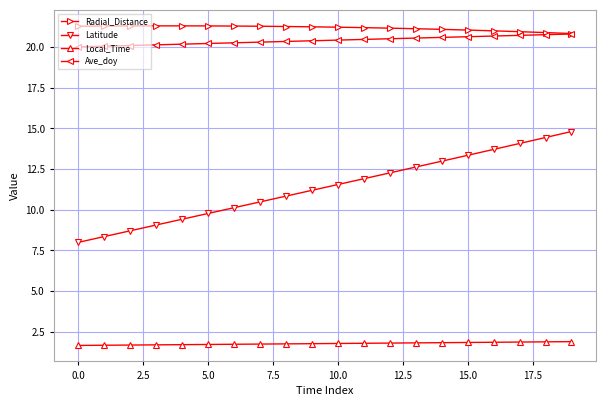

What is the value of the Radial_Distance point at the 10th from the left?

21.3